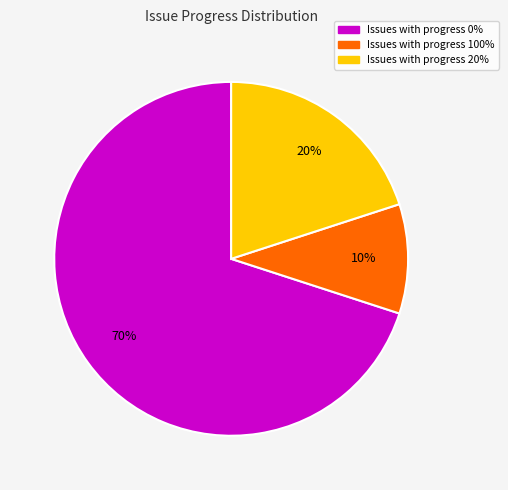

Which has a higher value, Issues with progress 100% or Issues with progress 20%?

Issues with progress 20%